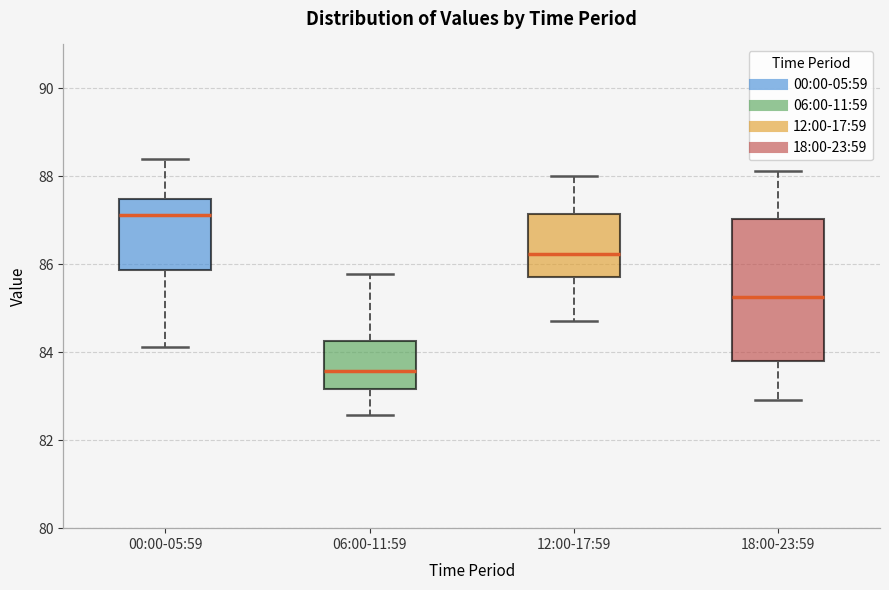

Reading left to right, transcribe this box plot: for each box, give where its median line is, the range the box spans, and where its two whiskers end, as read against the y-axis. The values are not printed on the chart, so give them approximately, as read against the axis.

00:00-05:59: median 87.2, box 85.8 to 87.4, whiskers 84.2 to 88.4
06:00-11:59: median 83.6, box 83.2 to 84.2, whiskers 82.6 to 85.8
12:00-17:59: median 86.2, box 85.8 to 87.2, whiskers 84.8 to 88.0
18:00-23:59: median 85.2, box 83.8 to 87.0, whiskers 83.0 to 88.2